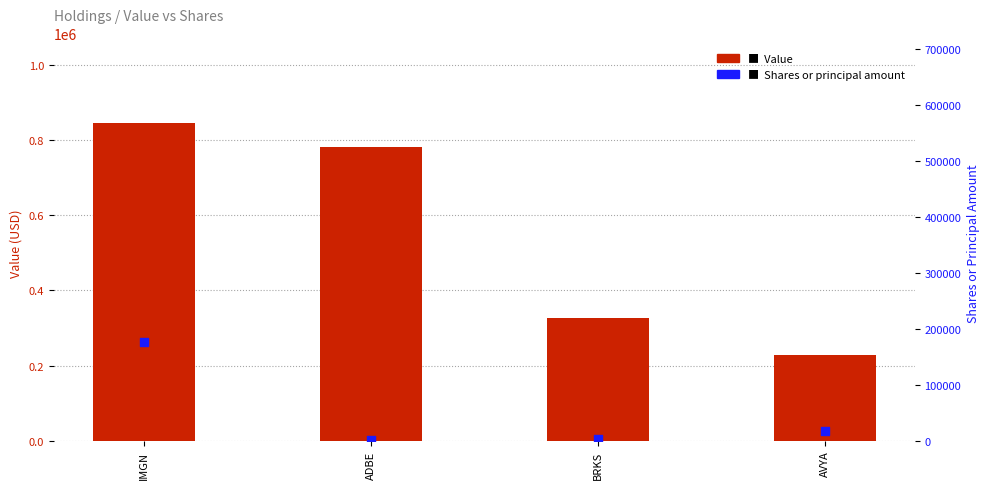

Is the value of Shares or principal amount at ADBE greater than the value of Value at AVYA?

No